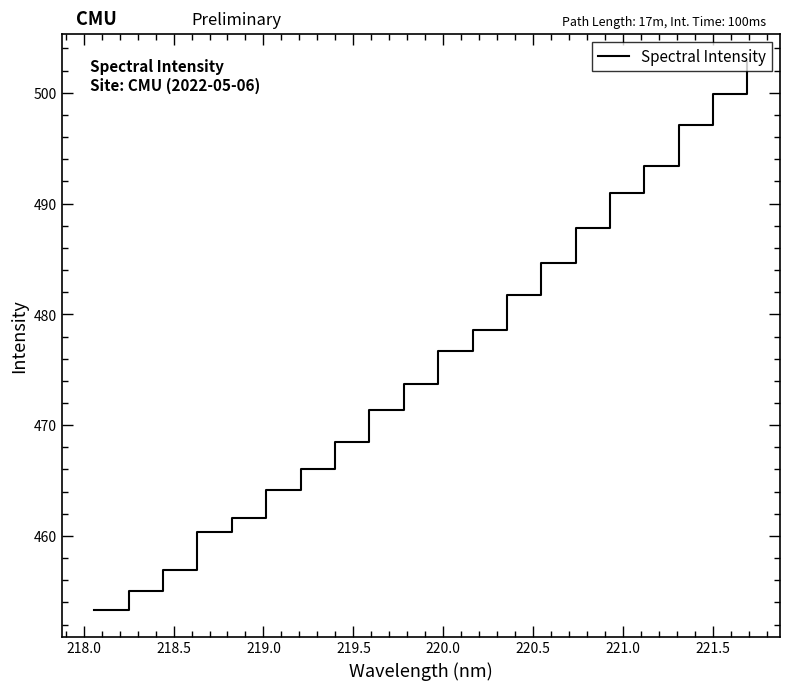

How many lines are shown in the chart?

1